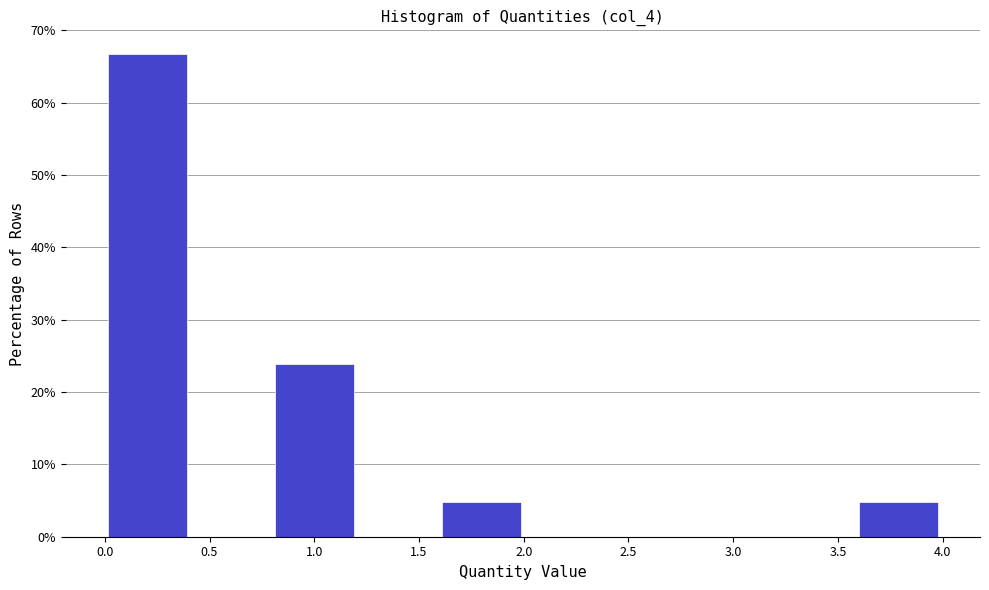

Which range on the x-axis has the tallest bar?

0.0 to 0.4